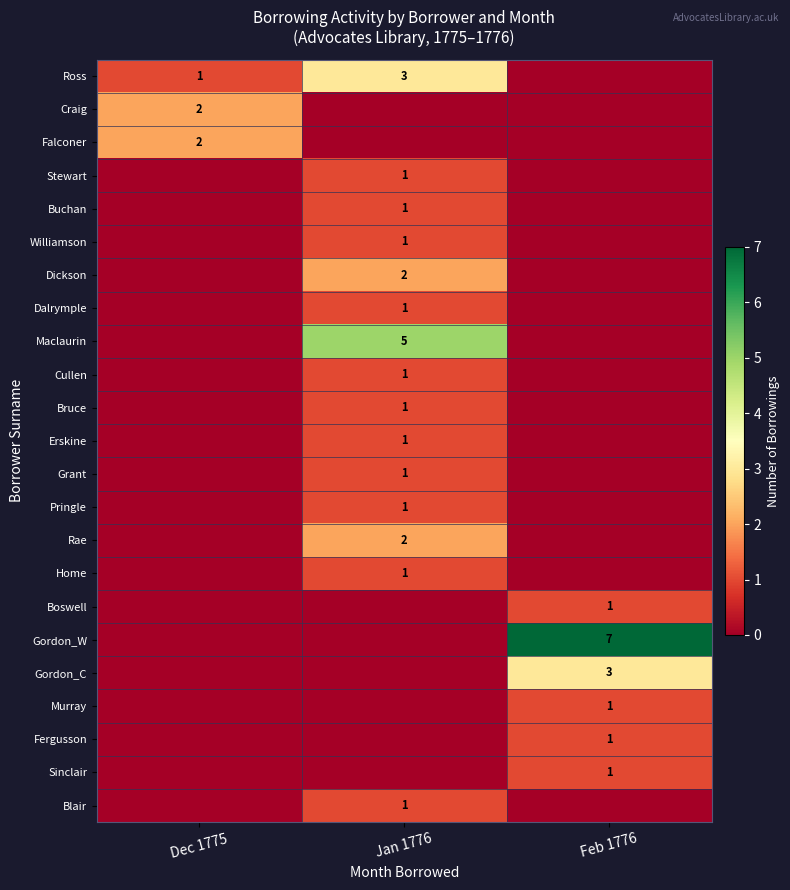

Which has a higher value, Feb 1776 or Dec 1775?

Dec 1775